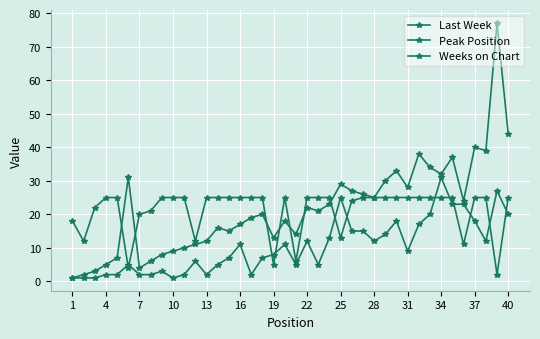

Where is the first local minimum for Peak Position?

10